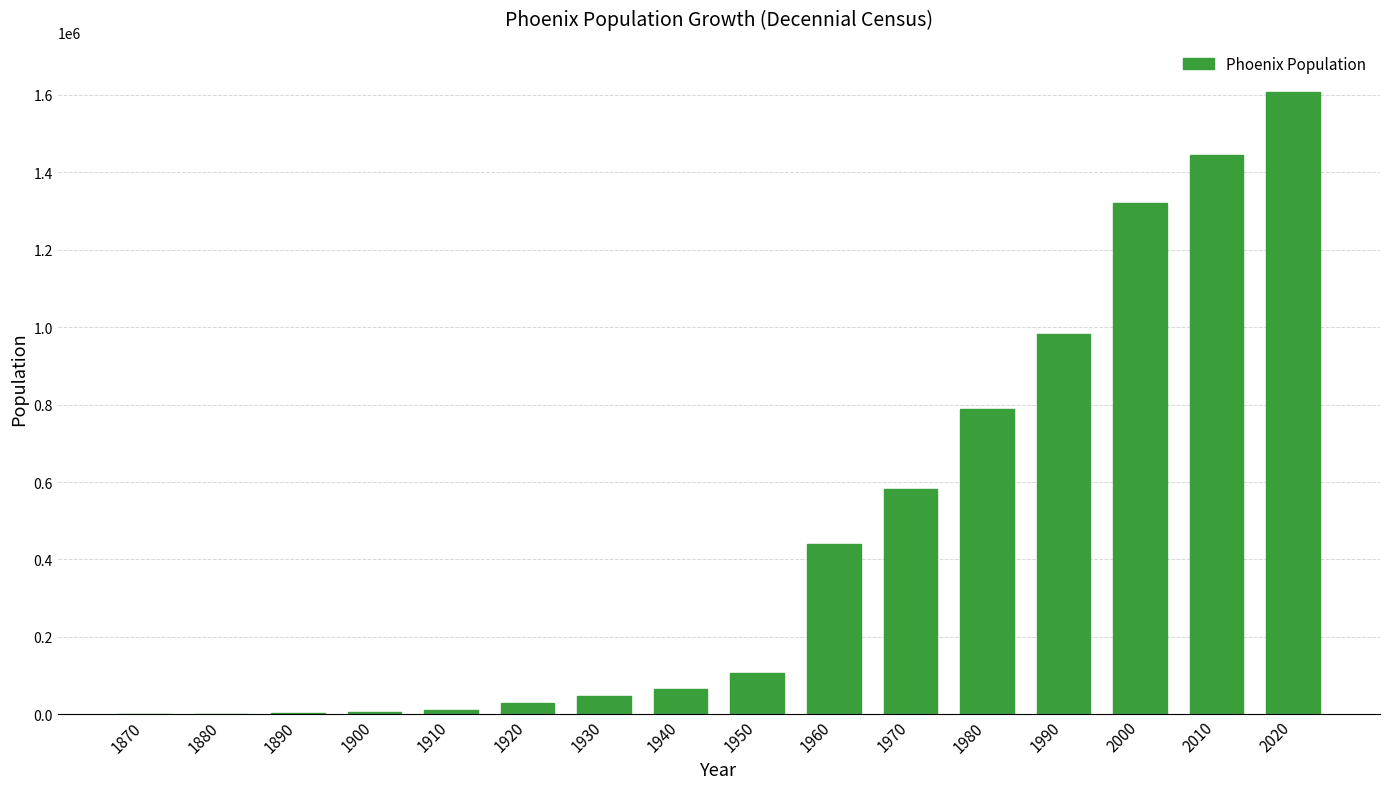

Which has a higher value, 1890 or 1970?

1970